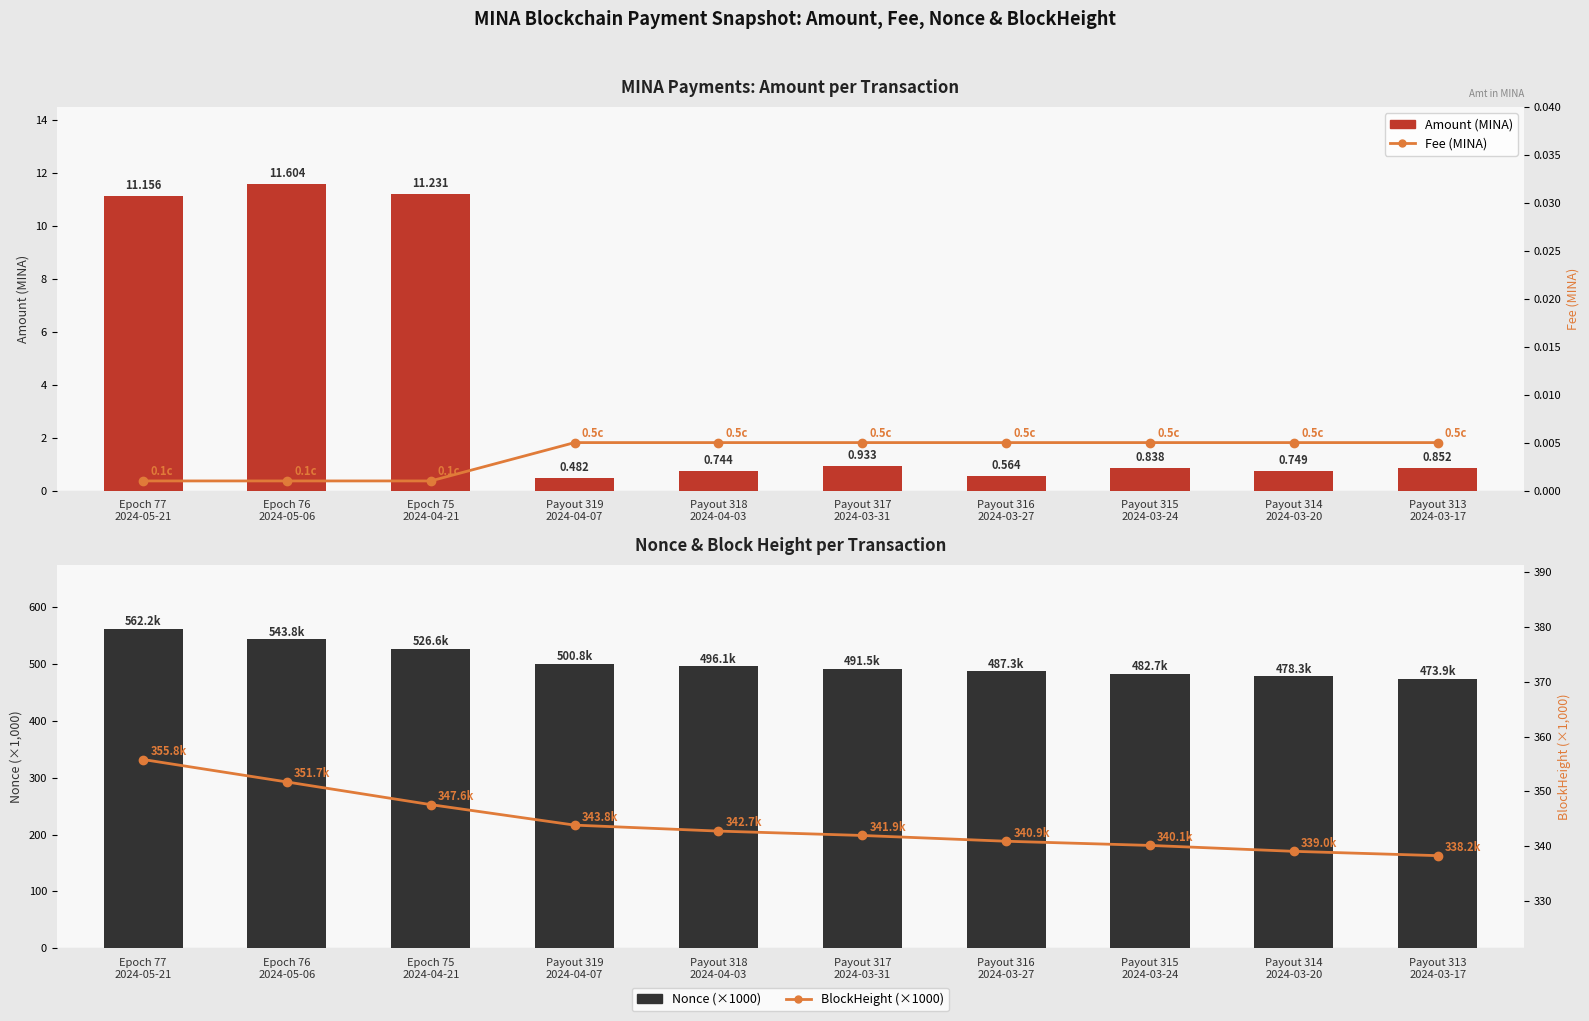

Which category has the highest value across all series?

Epoch 77
2024-05-21